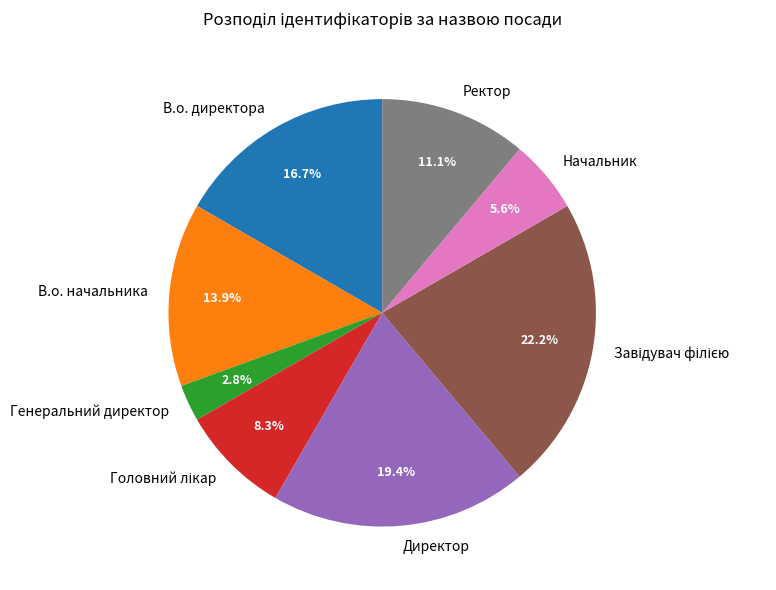

Is there any slice that represents more than half of the pie?

No